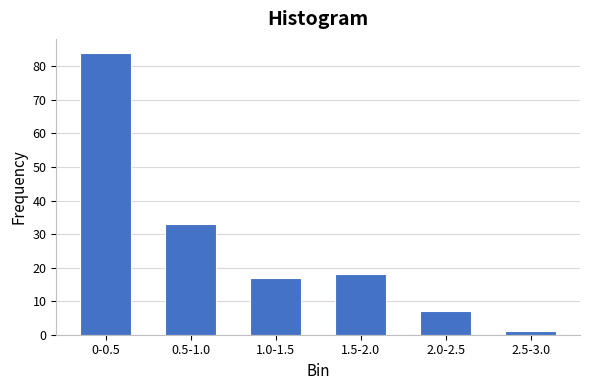

Reading left to right, what are all the values shown in this chart?

84	33	17	18	7	1